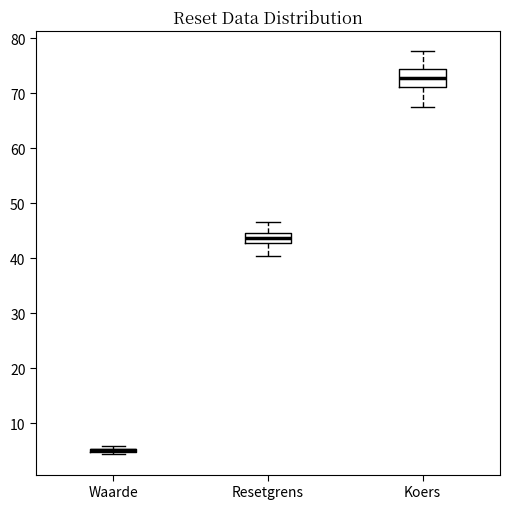

Reading left to right, read every box against the y-axis: the position of its median line, the range the box covers, and the ends of its whiskers. The values are not printed on the chart, so give them approximately, as read against the axis.

Waarde: box collapsed to a line at 5, whiskers 4 to 6
Resetgrens: median 44, box 43 to 45, whiskers 41 to 47
Koers: median 73, box 71 to 74, whiskers 68 to 78